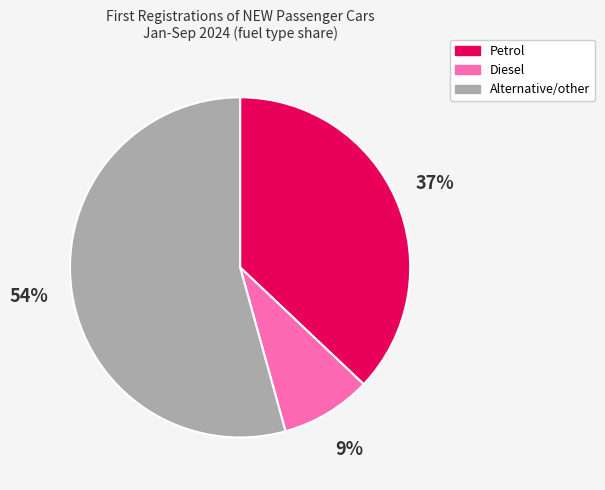

To the nearest percent, what percentage of the pie is Alternative/other?

54%